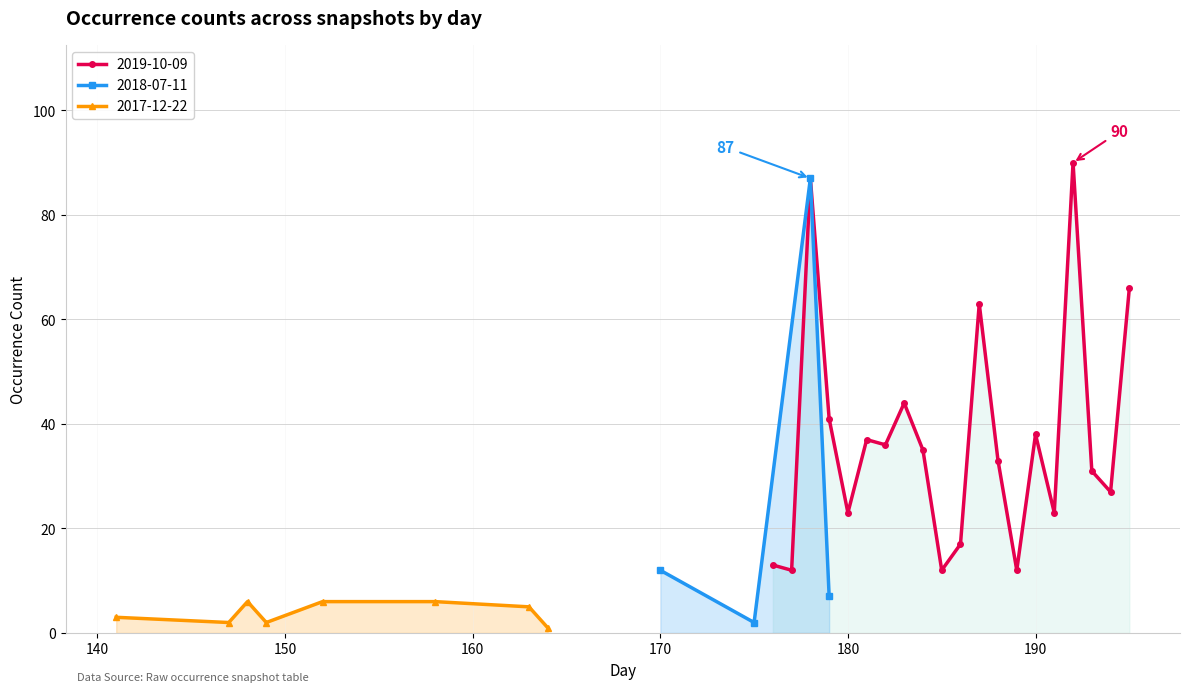

Is the value of 2017-12-22 at 184 greater than the value of 2019-10-09 at 141?

No